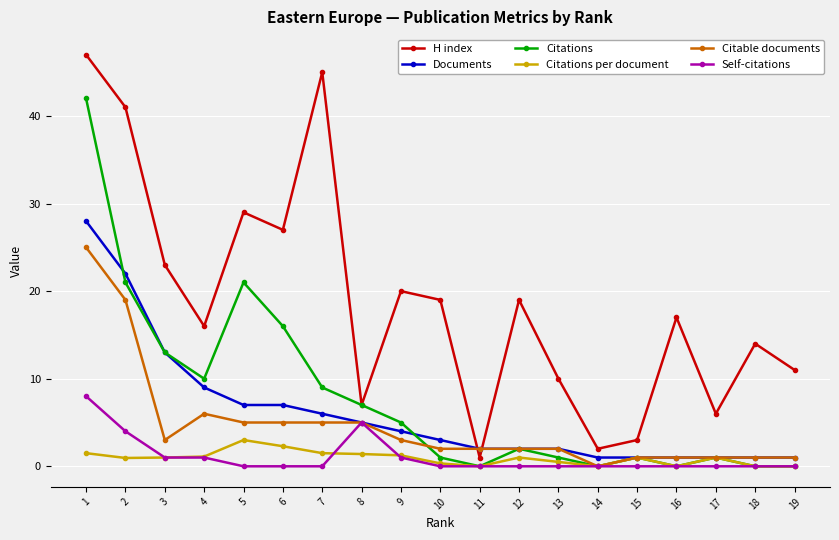

Which series has the widest spread of values?

H index